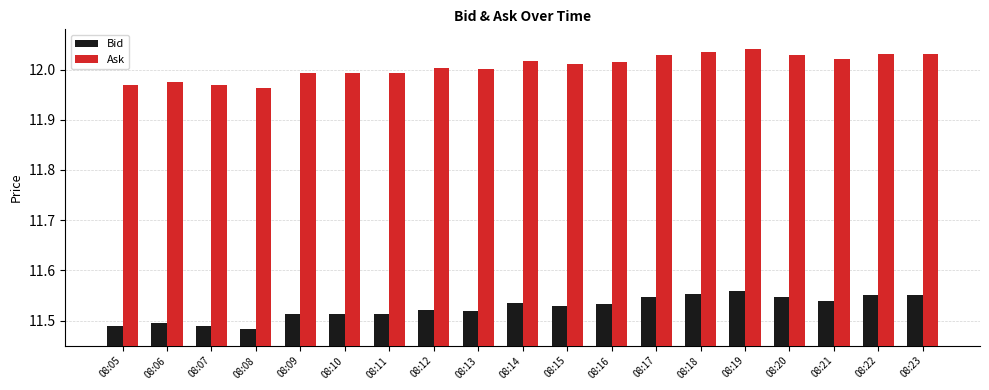

What is the difference between the highest and lowest values at 08:11?

0.5